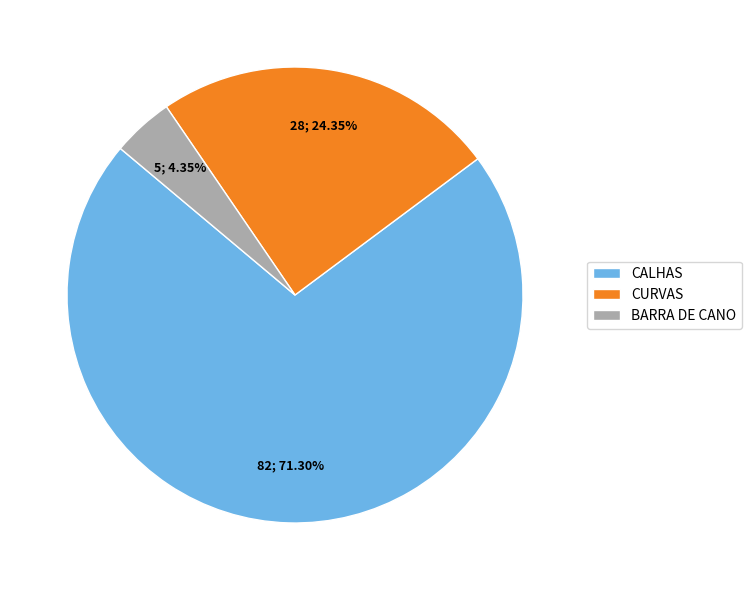

True or false: CALHAS accounts for 71% of the total.

True